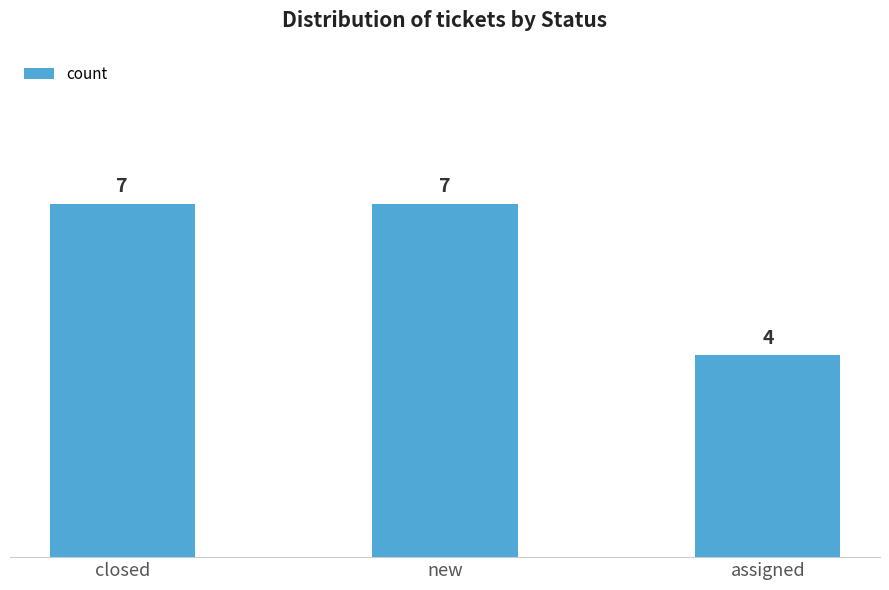

The chart shows a value of 7 at closed. True or false?

True